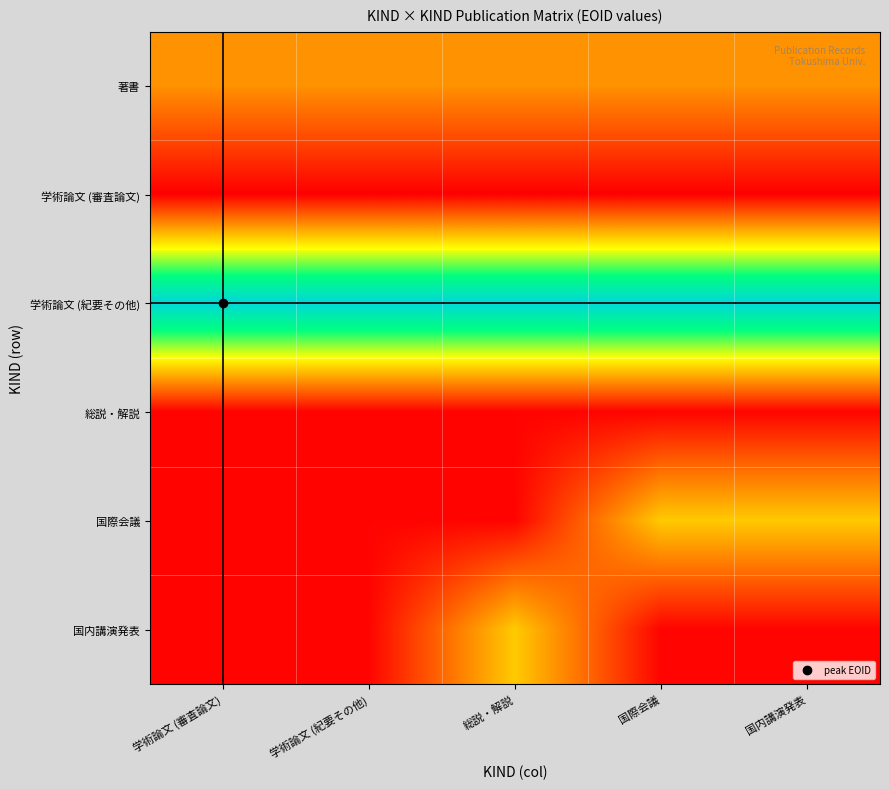

What is the total value across all series at 学術論文 (審査論文)?

1.3